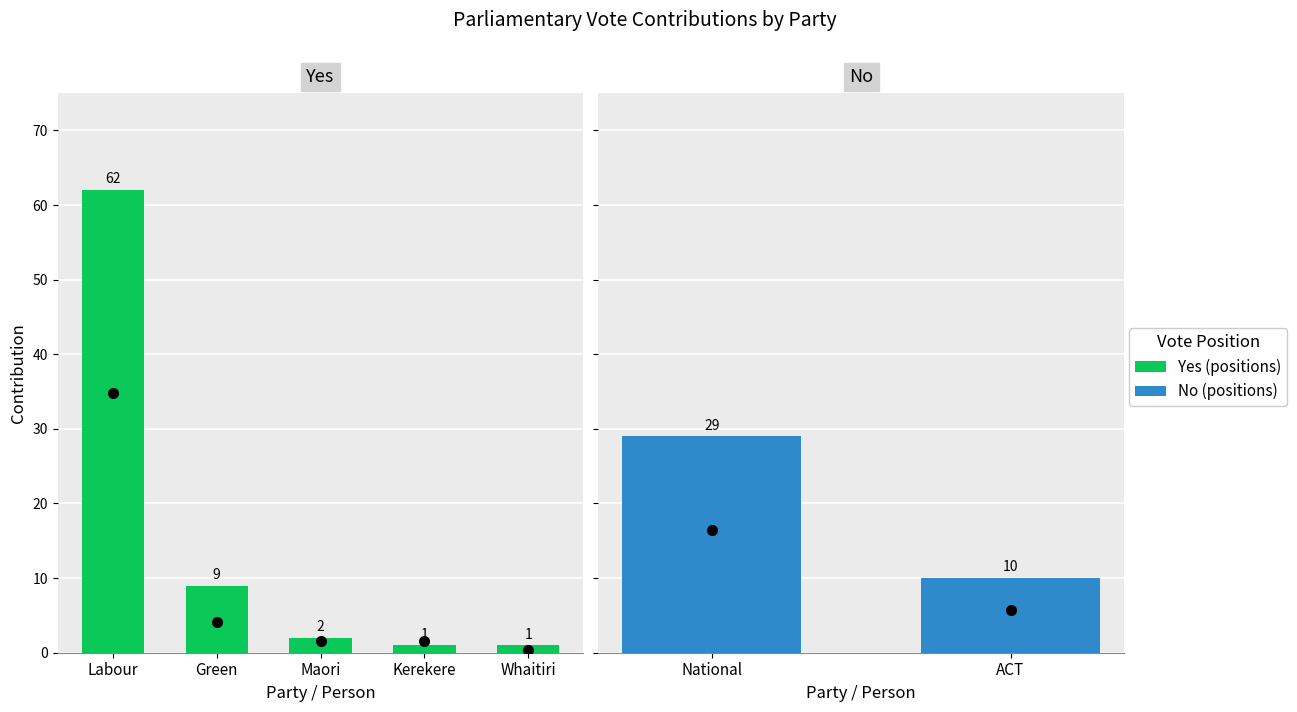

What is the difference between the maximum and minimum values?

61